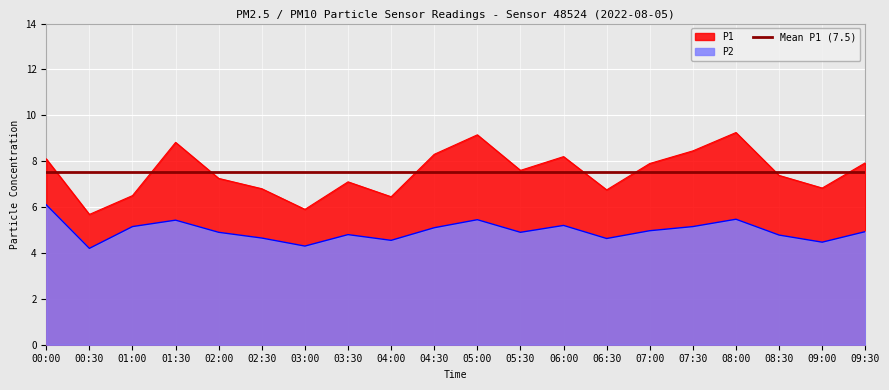

What is the sum of the P2 values at 07:30 and 01:00?

10.3